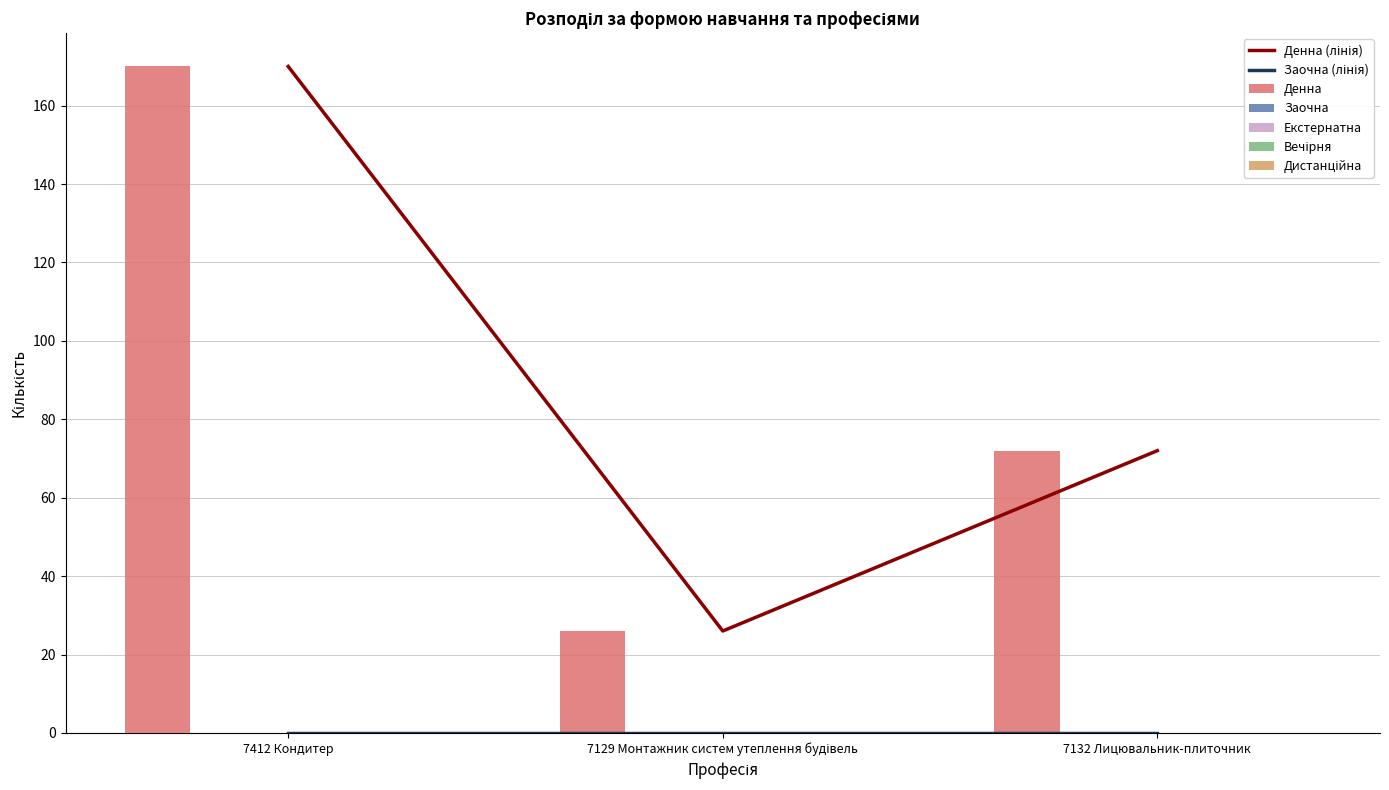

The value of Денна at 7412 Кондитер is 74. True or false?

False